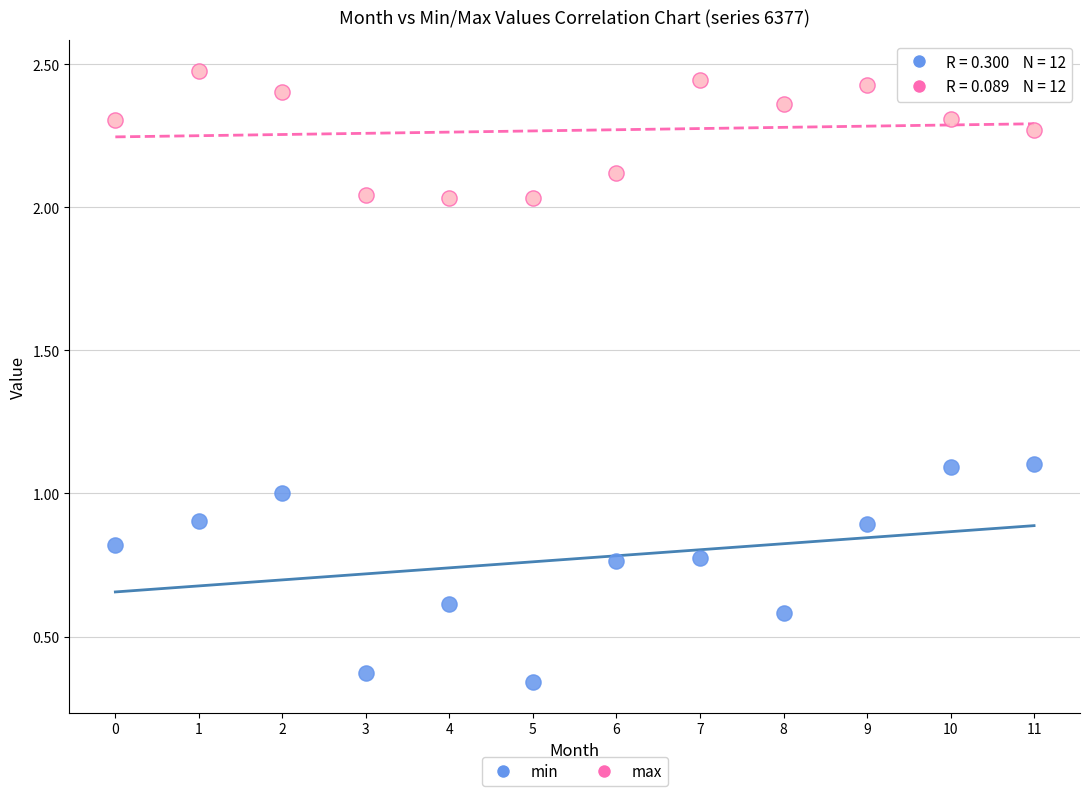

What are all the series names shown in the legend?

min, max